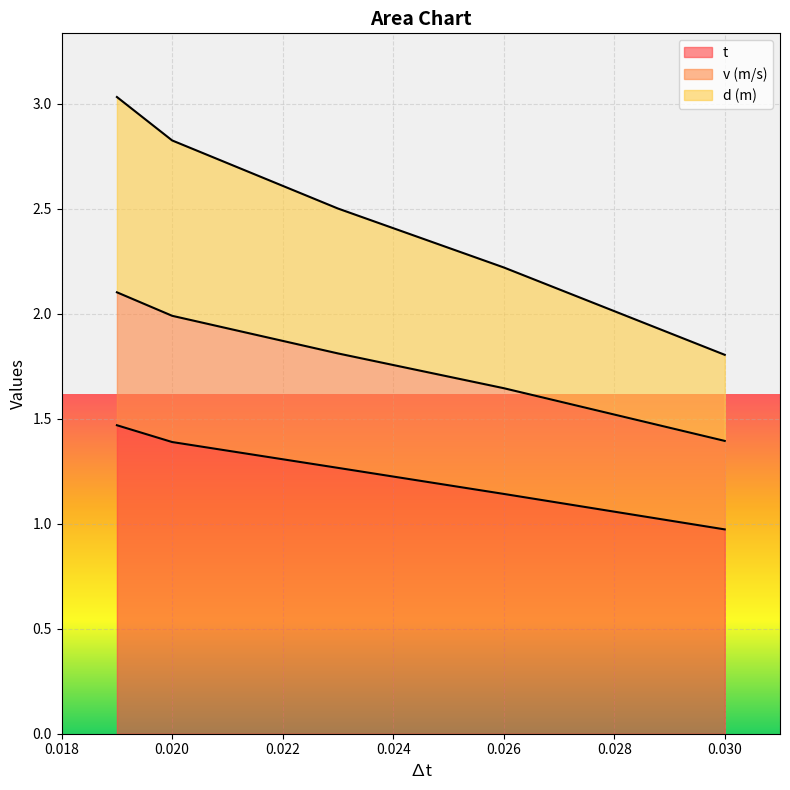

Between 0.023 and 0.019, which series saw the biggest shift?

d (m)